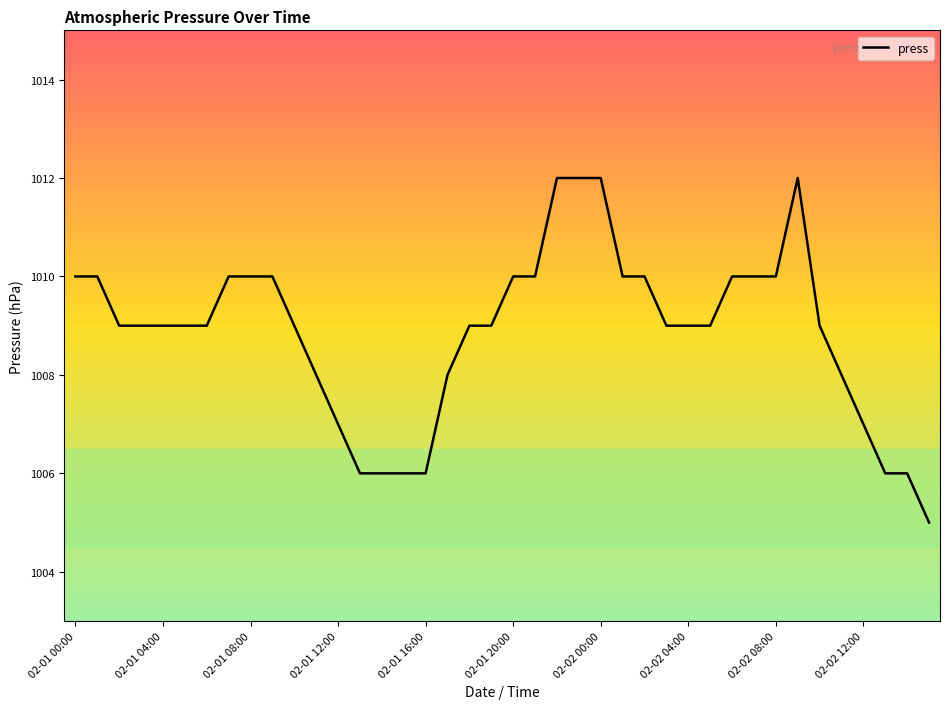

What is the smallest value displayed?

1005